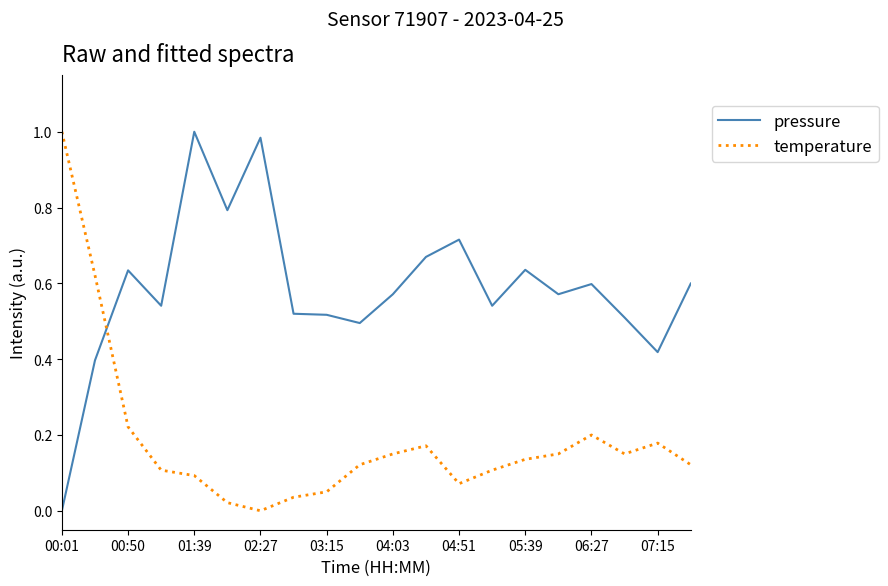

How many intersections are there between temperature and pressure?

1